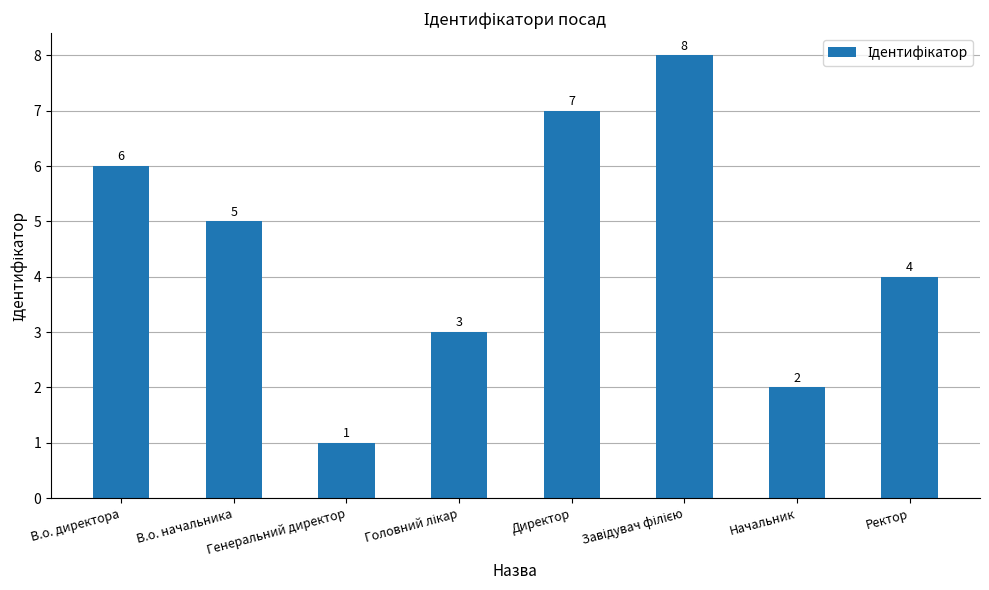

Which label corresponds to the smallest value in the chart?

Генеральний директор